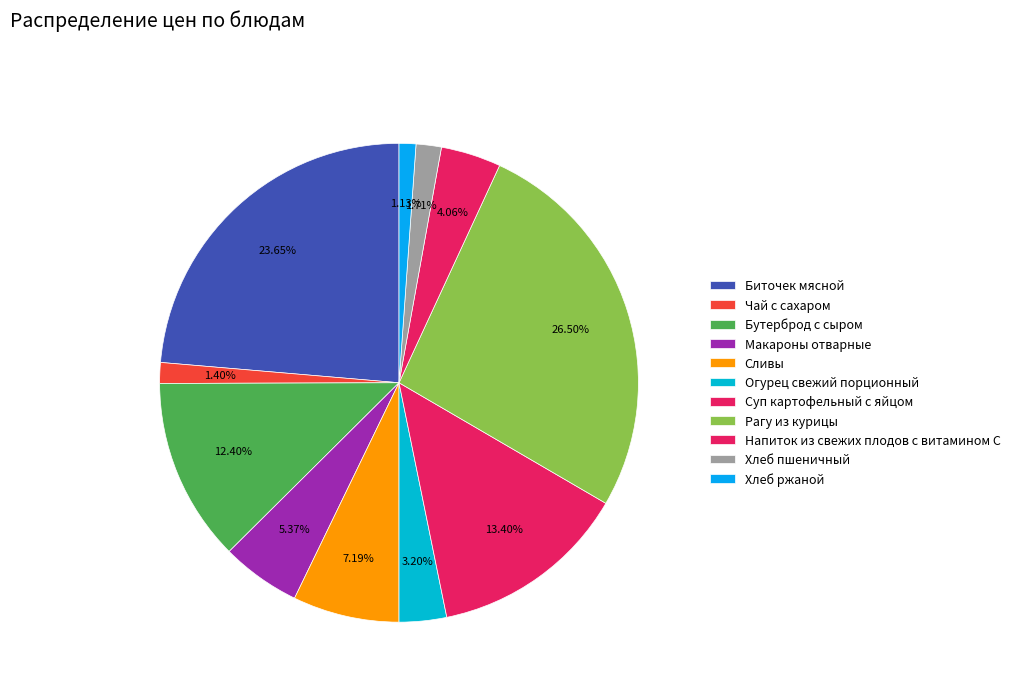

How many segments does this pie chart have?

11